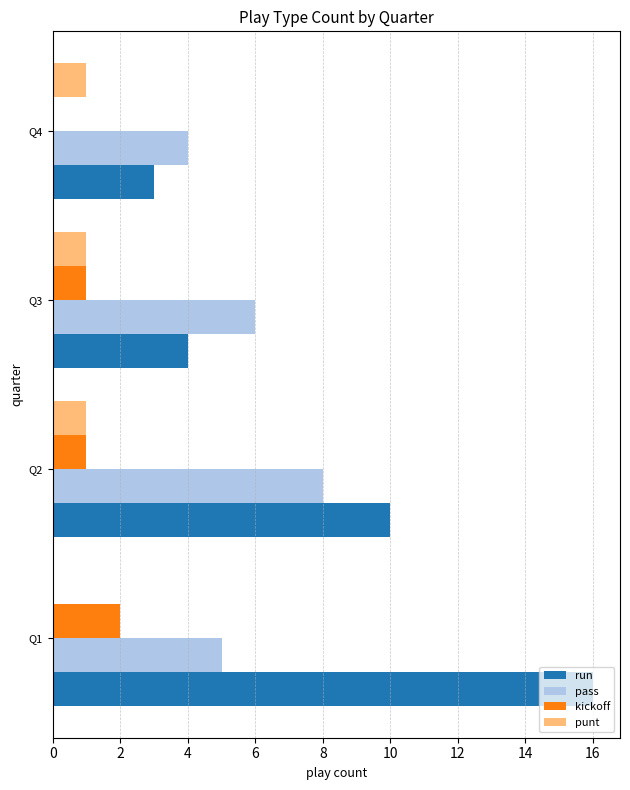

What is the sum of all kickoff values?

4